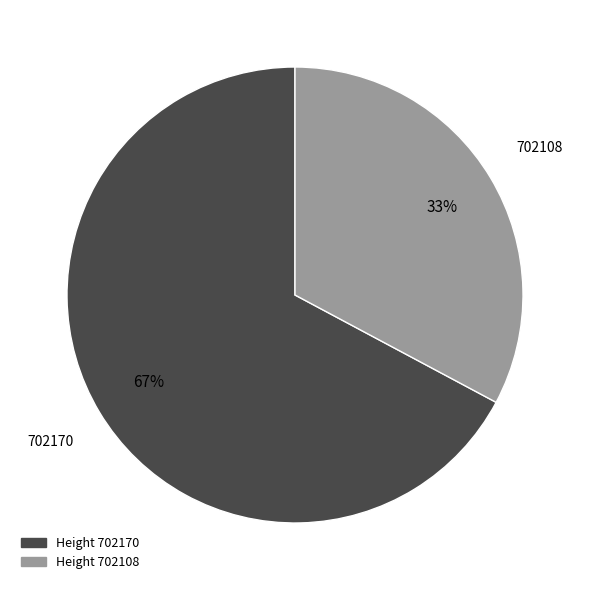

How many slices are in this pie chart?

2